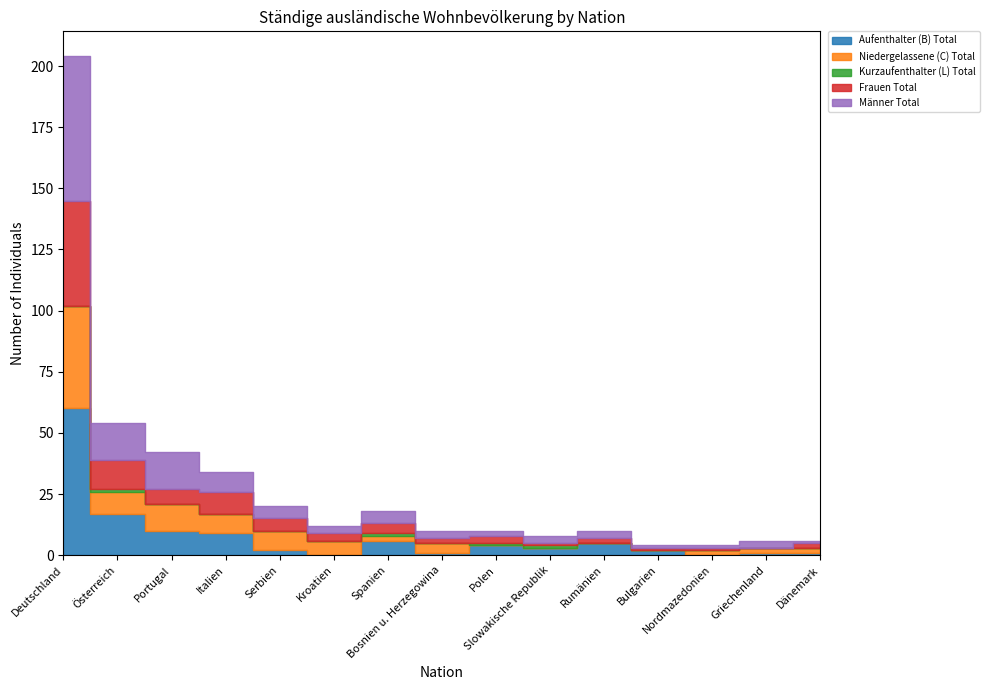

Reading left to right, transcribe all the data shown in this chart.

Aufenthalter (B) Total: 60	17	10	9	2	0	6	1	4	3	5	2	0	1	1
Niedergelassene (C) Total: 42	9	11	8	8	6	2	4	0	0	0	0	2	2	2
Kurzaufenthalter (L) Total: 0	1	0	0	0	0	1	0	1	1	0	0	0	0	0
Frauen Total: 43	12	6	9	5	3	4	2	3	1	2	1	1	0	2
Männer Total: 59	15	15	8	5	3	5	3	2	3	3	1	1	3	1